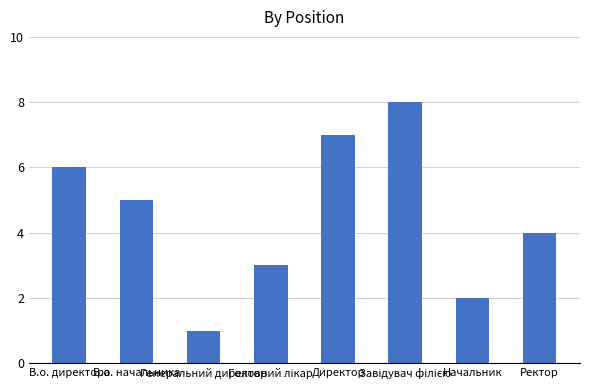

What is the smallest value displayed?

1